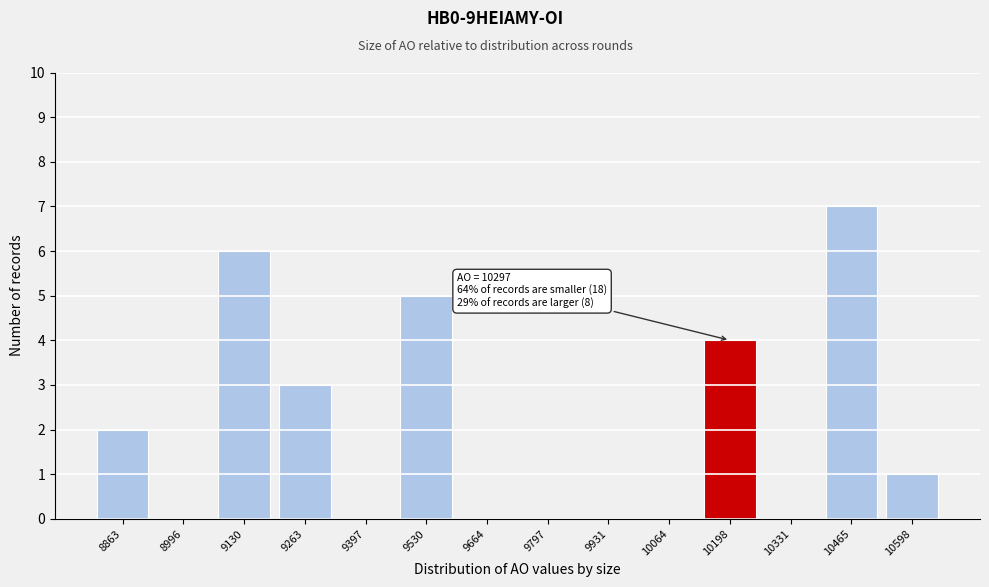

Reading right to left, transcribe all the data shown in this chart.

10598=1	10465=7	10331=0	10198=4	10064=0	9931=0	9797=0	9664=0	9530=5	9397=0	9263=3	9130=6	8996=0	8863=2